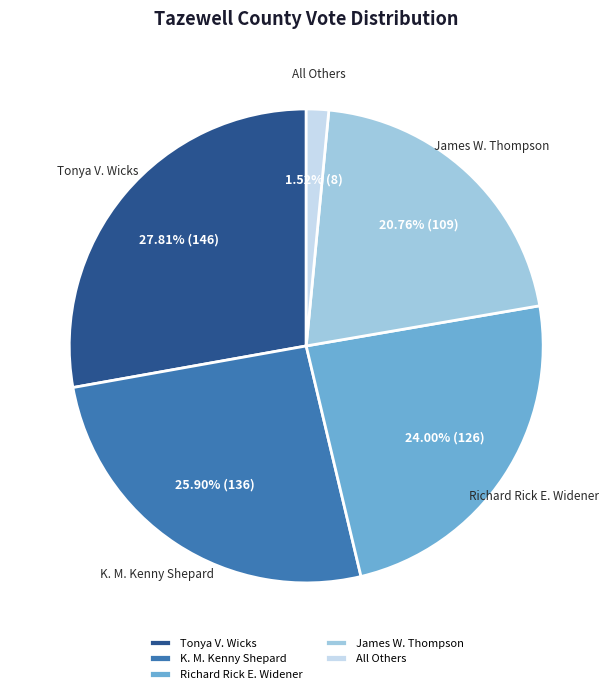

What is the total percentage of Tonya V. Wicks and All Others?

29.3%